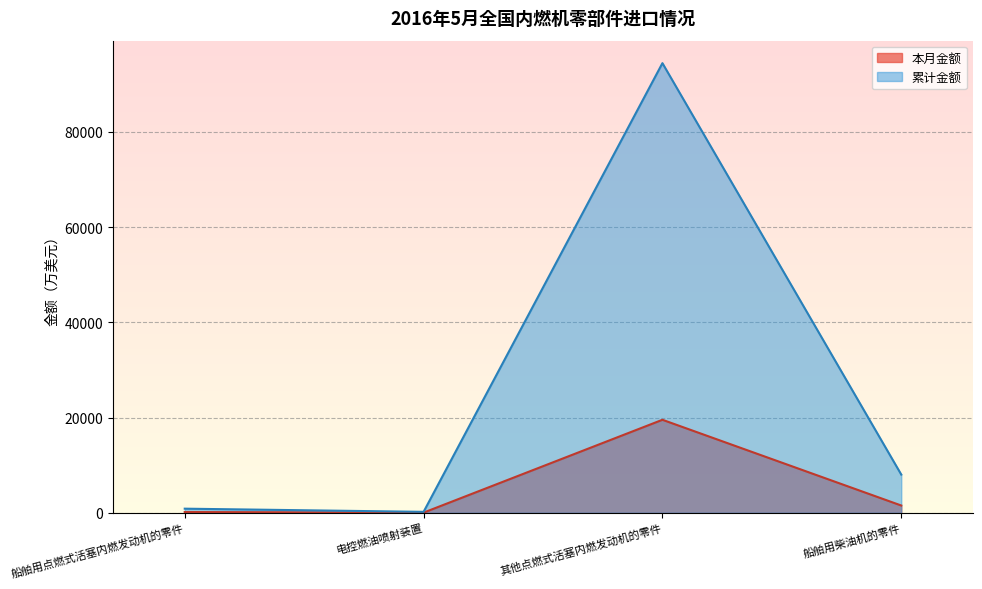

In 累计金额, how many points are higher than both neighbors (excluding endpoints)?

1